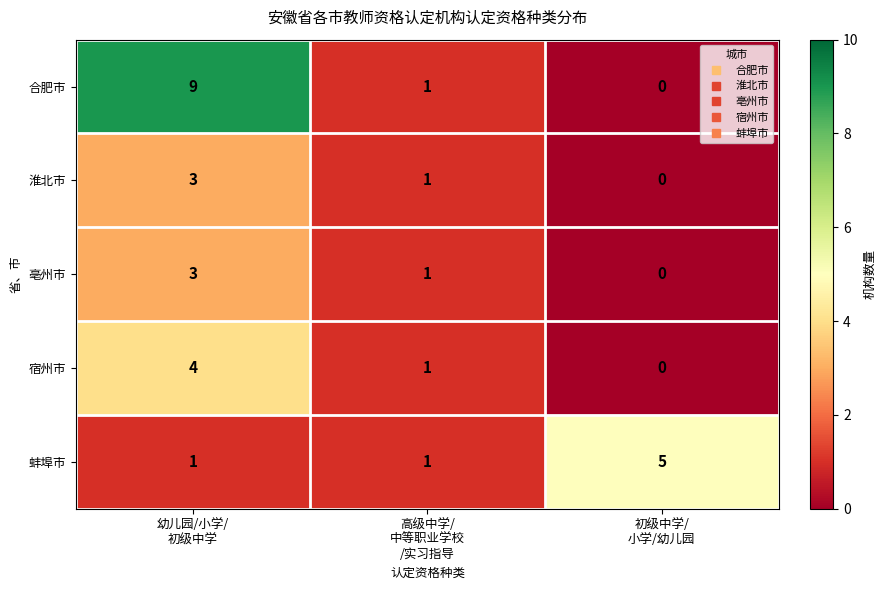

What is the greatest value displayed?

9